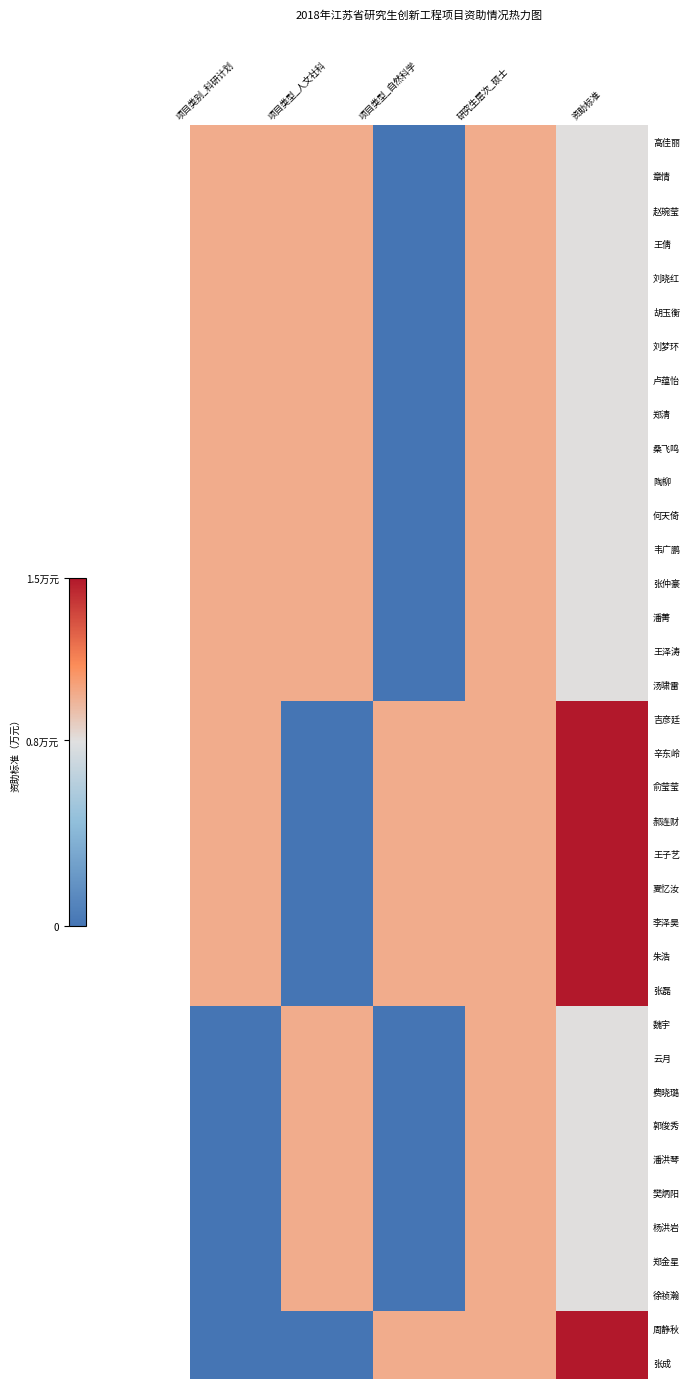

Rank the series by their maximum value, from lowest to highest.

高佳丽, 章情, 赵琬莹, 王倩, 刘晓红, 胡玉衡, 刘梦环, 卢蕴怡, 郑清, 桑飞鸣, 陶柳, 何天倚, 韦广鹏, 张仲豪, 潘菁, 王泽涛, 汤啸雷, 魏宇, 云月, 费晓璐, 郭俊秀, 潘洪琴, 樊炳阳, 杨洪岩, 郑金星, 徐祯瀚, 吉彦廷, 辛东岭, 俞莹莹, 郝连财, 王子艺, 夏忆汝, 李泽昊, 朱浩, 张磊, 周静秋, 张成